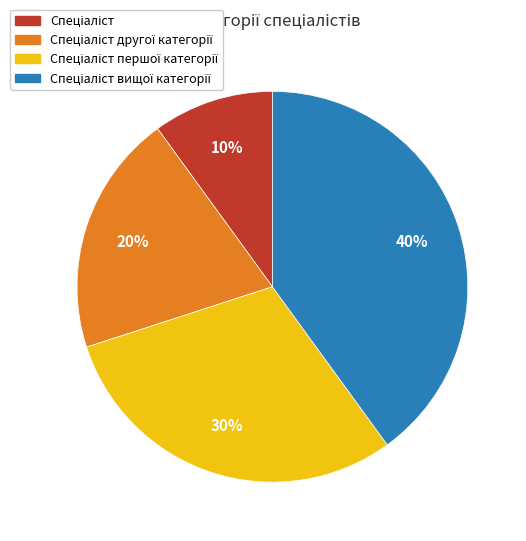

To the nearest percent, what is the average slice percentage?

25%